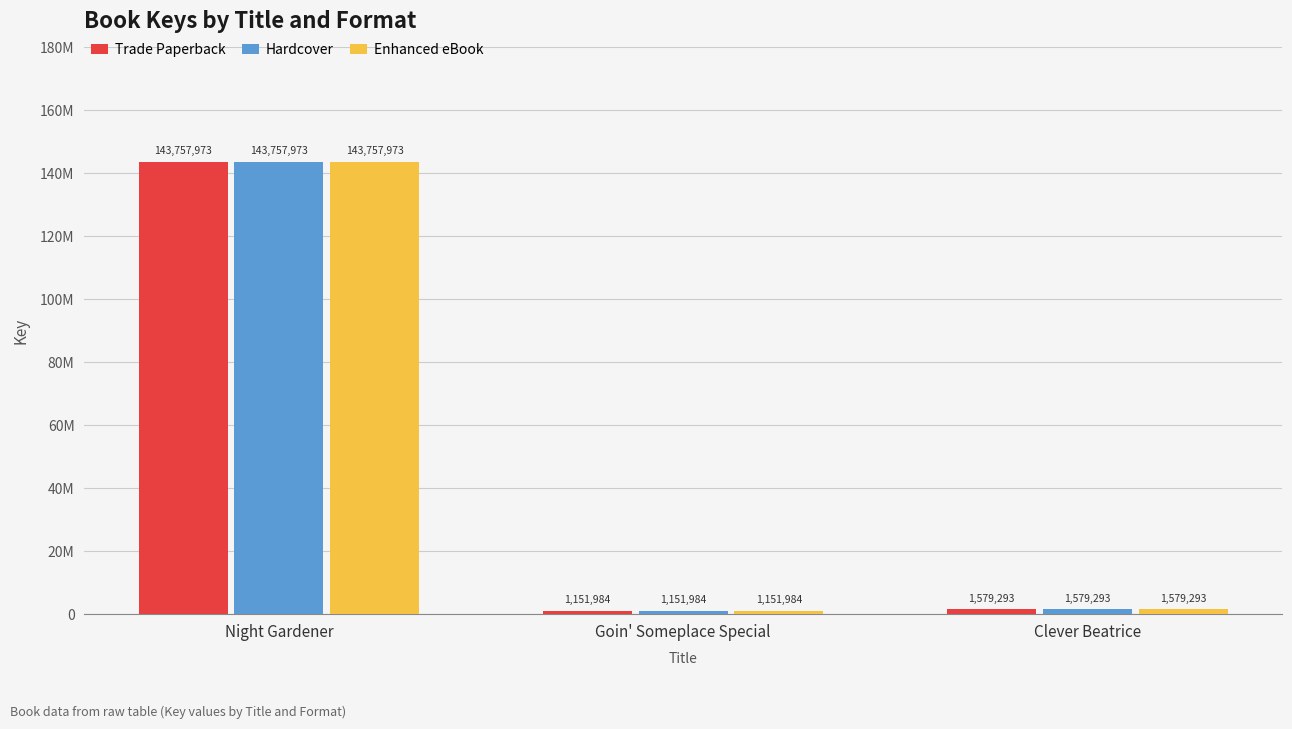

Reading right to left, transcribe all the data shown in this chart.

Trade Paperback: 1579293	1151984	143757973
Hardcover: 1579293	1151984	143757973
Enhanced eBook: 1579293	1151984	143757973